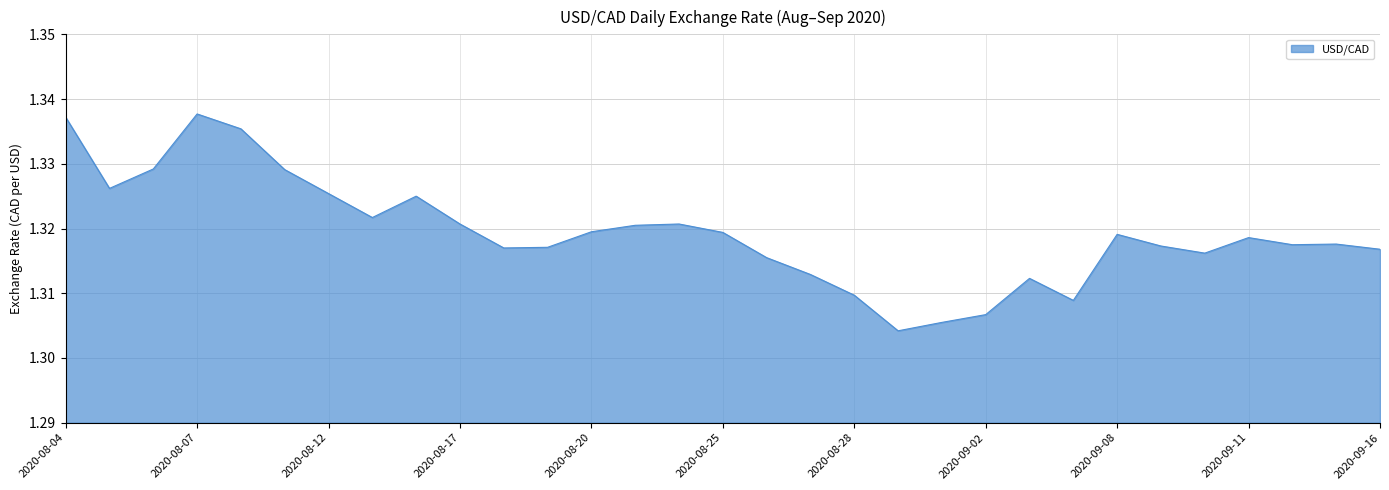

Reading left to right, list all the values displayed in this chart.

2020-08-04=1.3	2020-08-05=1.3	2020-08-06=1.3	2020-08-07=1.3	2020-08-10=1.3	2020-08-11=1.3	2020-08-12=1.3	2020-08-13=1.3	2020-08-14=1.3	2020-08-17=1.3	2020-08-18=1.3	2020-08-19=1.3	2020-08-20=1.3	2020-08-21=1.3	2020-08-24=1.3	2020-08-25=1.3	2020-08-26=1.3	2020-08-27=1.3	2020-08-28=1.3	2020-08-31=1.3	2020-09-01=1.3	2020-09-02=1.3	2020-09-03=1.3	2020-09-04=1.3	2020-09-08=1.3	2020-09-09=1.3	2020-09-10=1.3	2020-09-11=1.3	2020-09-14=1.3	2020-09-15=1.3	2020-09-16=1.3